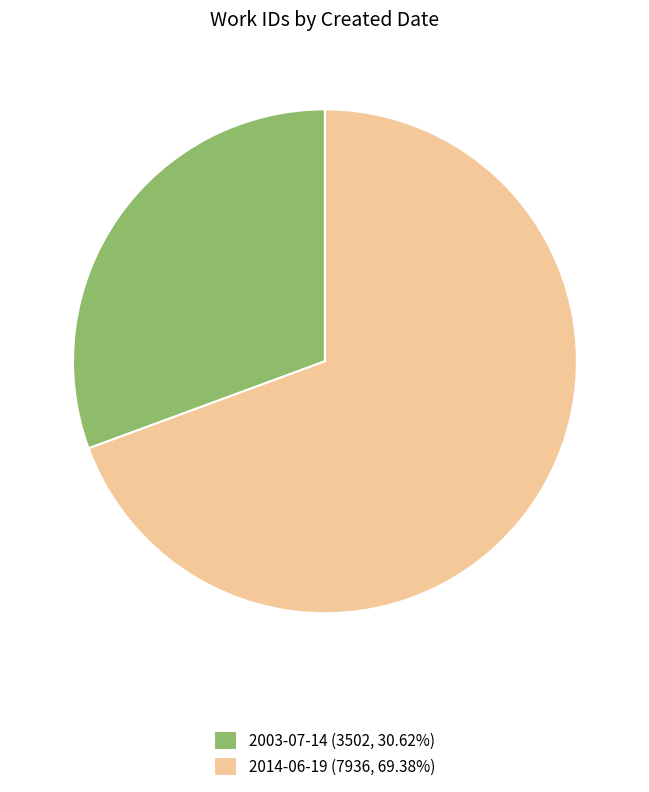

Is it true that 2003-07-14 is 31% of the pie?

True